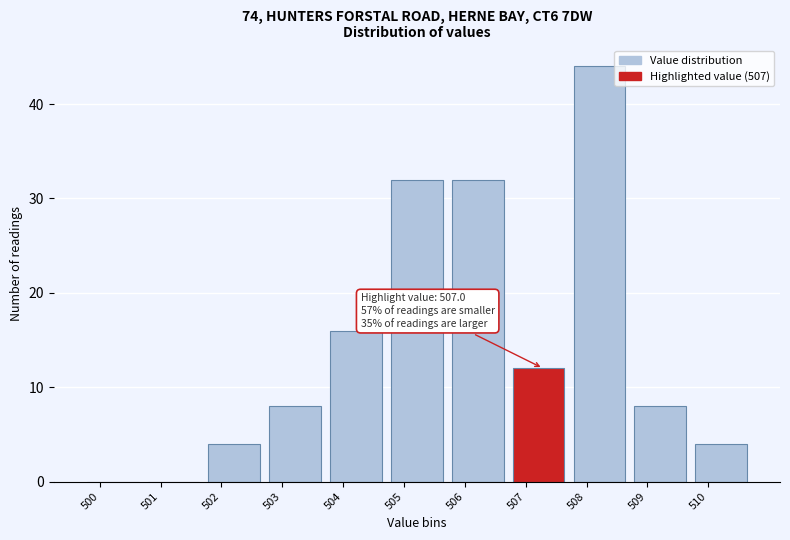

Reading right to left, extract all data points from this chart.

510=4	509=8	508=44	507=12	506=32	505=32	504=16	503=8	502=4	501=0	500=0